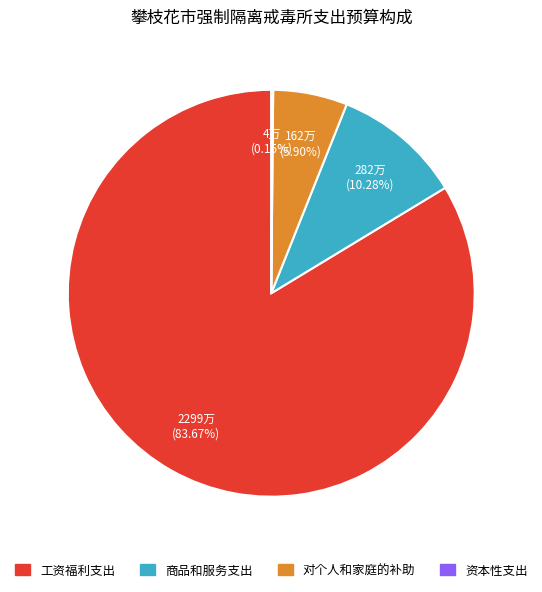

To the nearest percent, what is the difference between the largest and smallest slice percentages?

84%